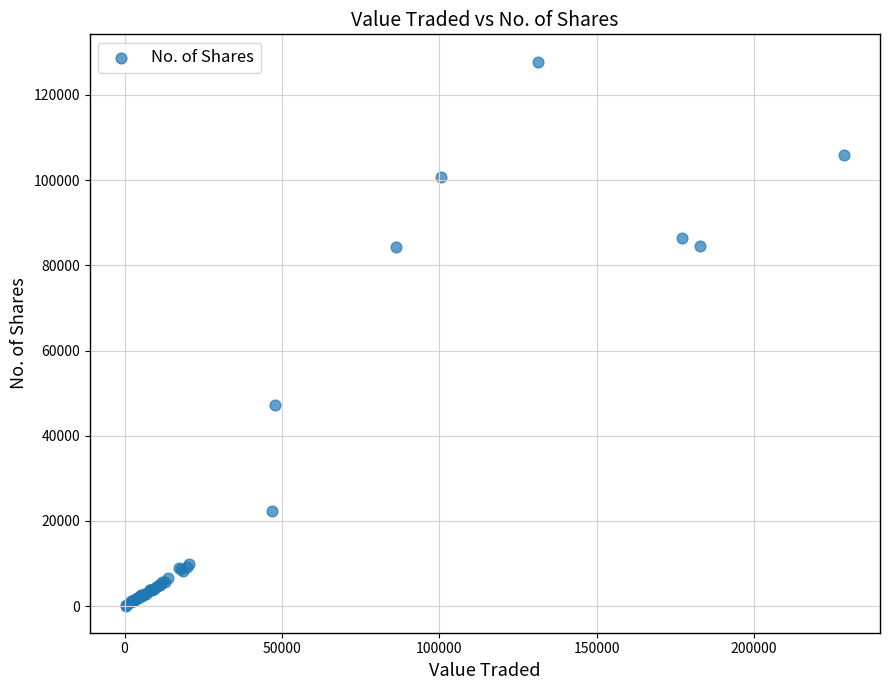

What Y value in the scatter plot is closest to 63994?

47203